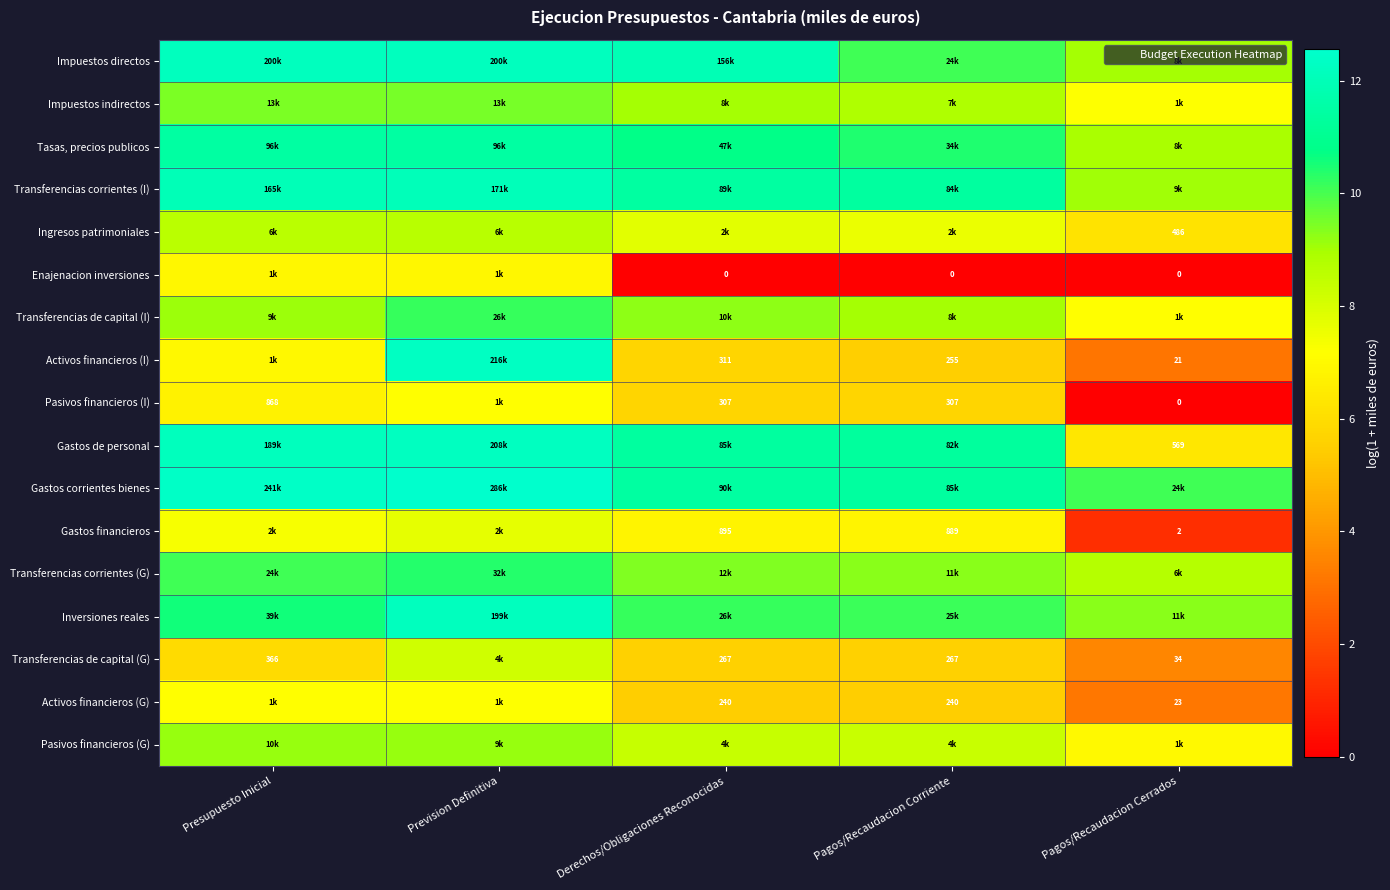

Read the Inversiones reales value at Prevision Definitiva.

12.2